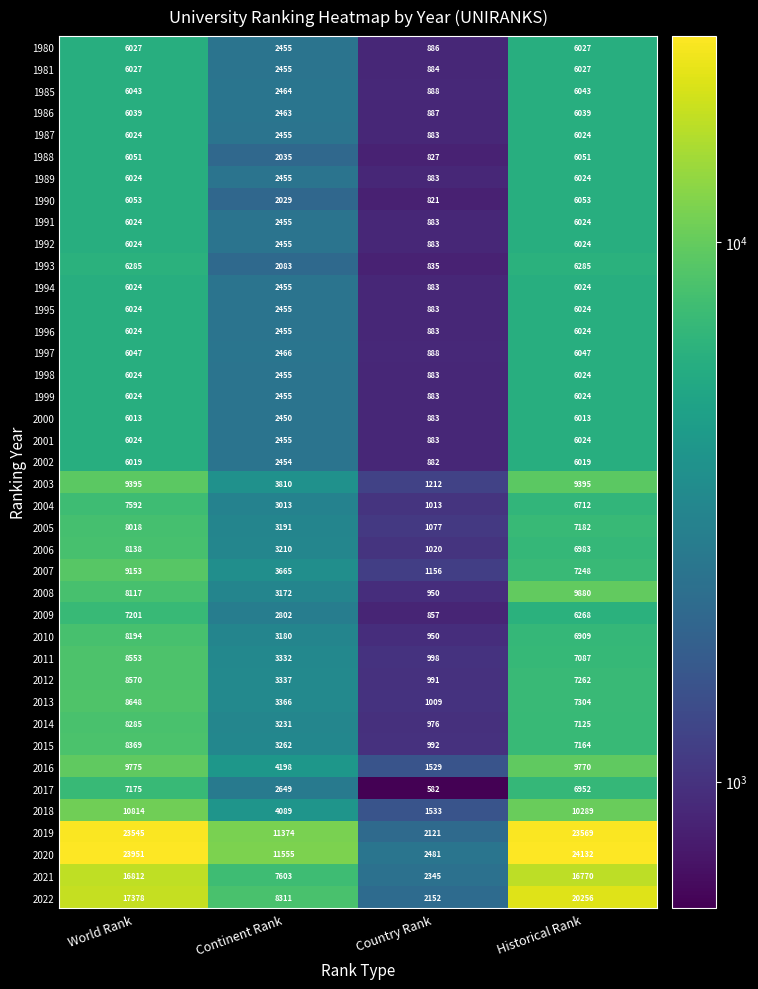

Count the 2005 values in the range 3191 to 8018.

3